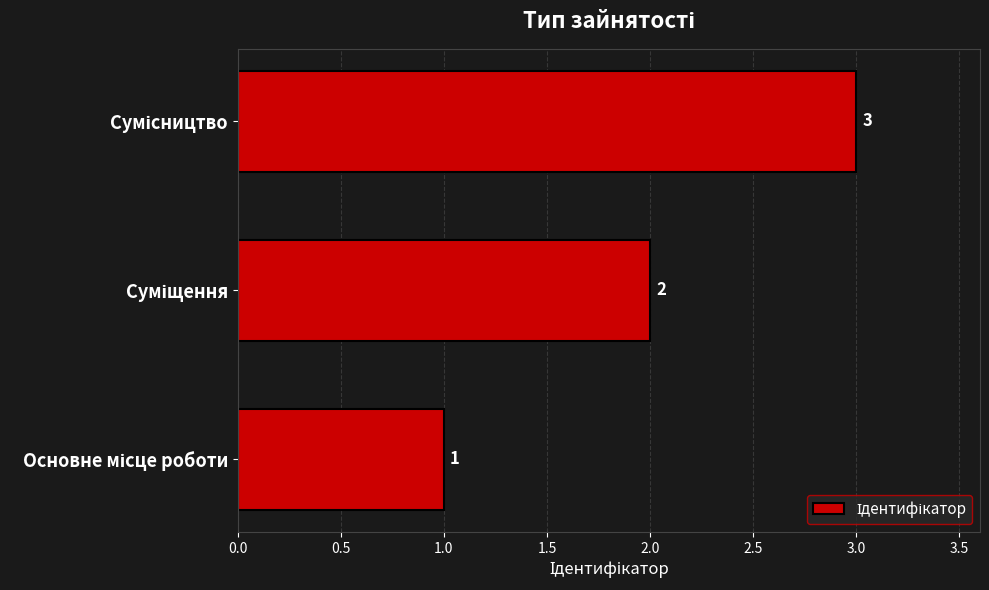

What is the greatest value displayed?

3